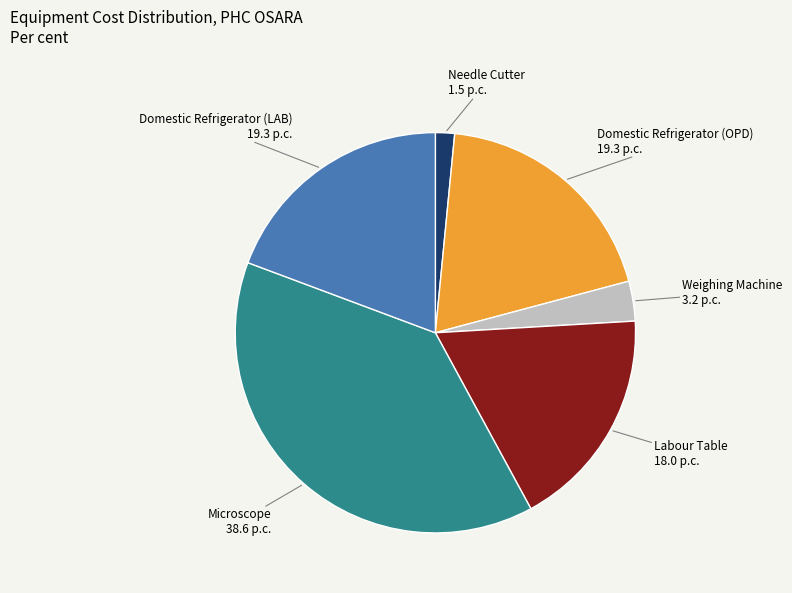

Is the sum of Microscope and Domestic Refrigerator (LAB) greater than half?

Yes